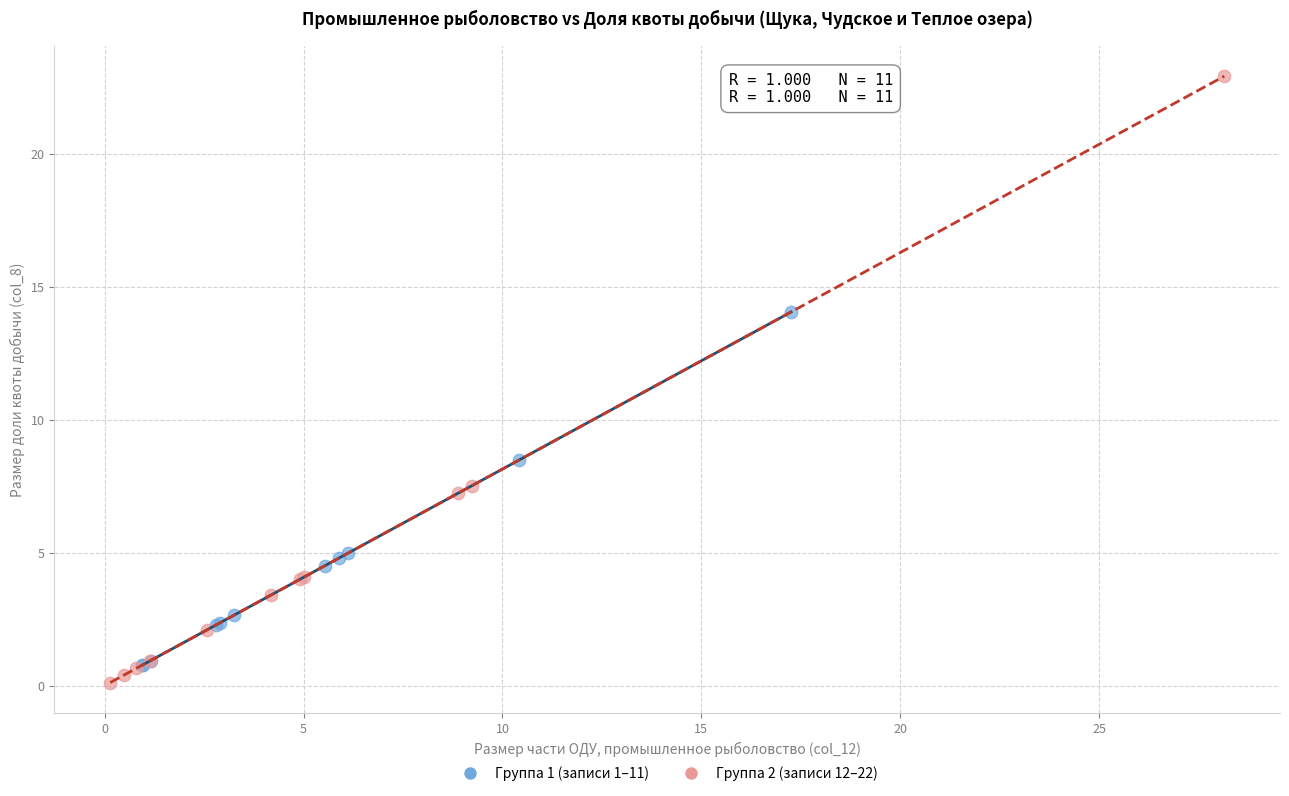

What are all the series names shown in the legend?

Группа 1 (записи 1–11), Группа 2 (записи 12–22)